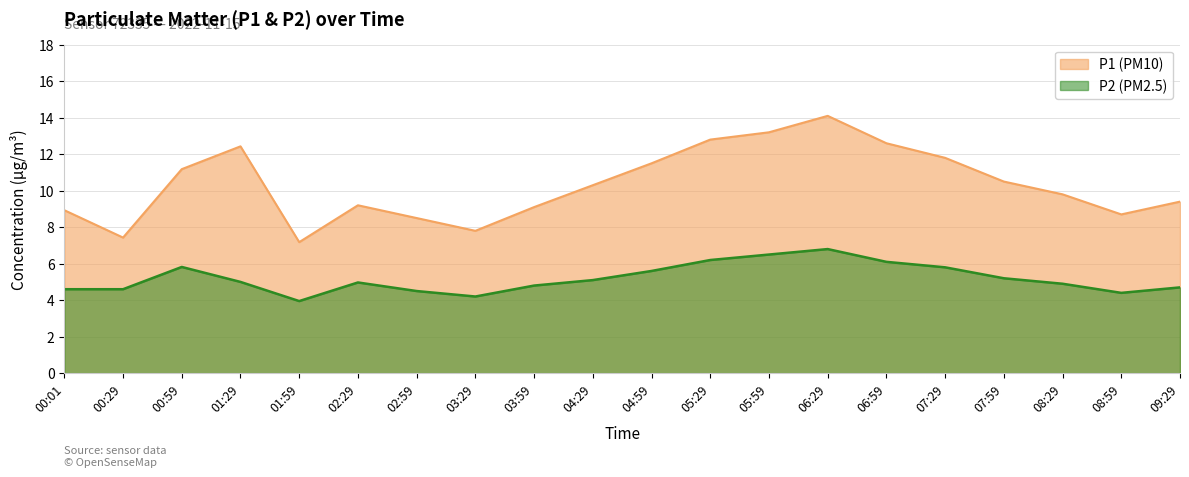

What is the sum of all P2 (PM2.5) values?

103.7